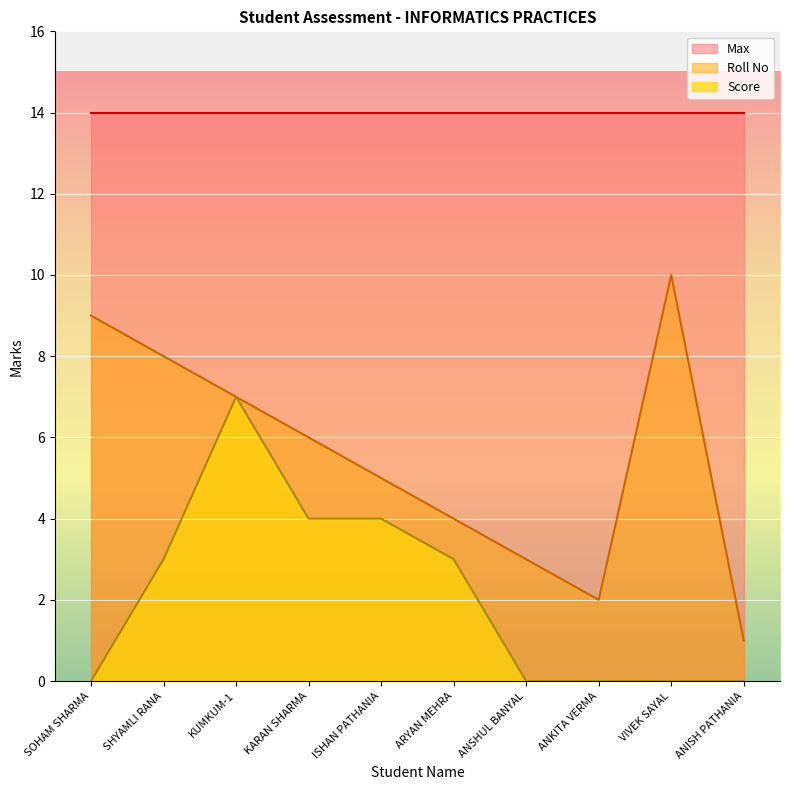

True or false: Roll No has a value of 9 at SOHAM SHARMA.

True